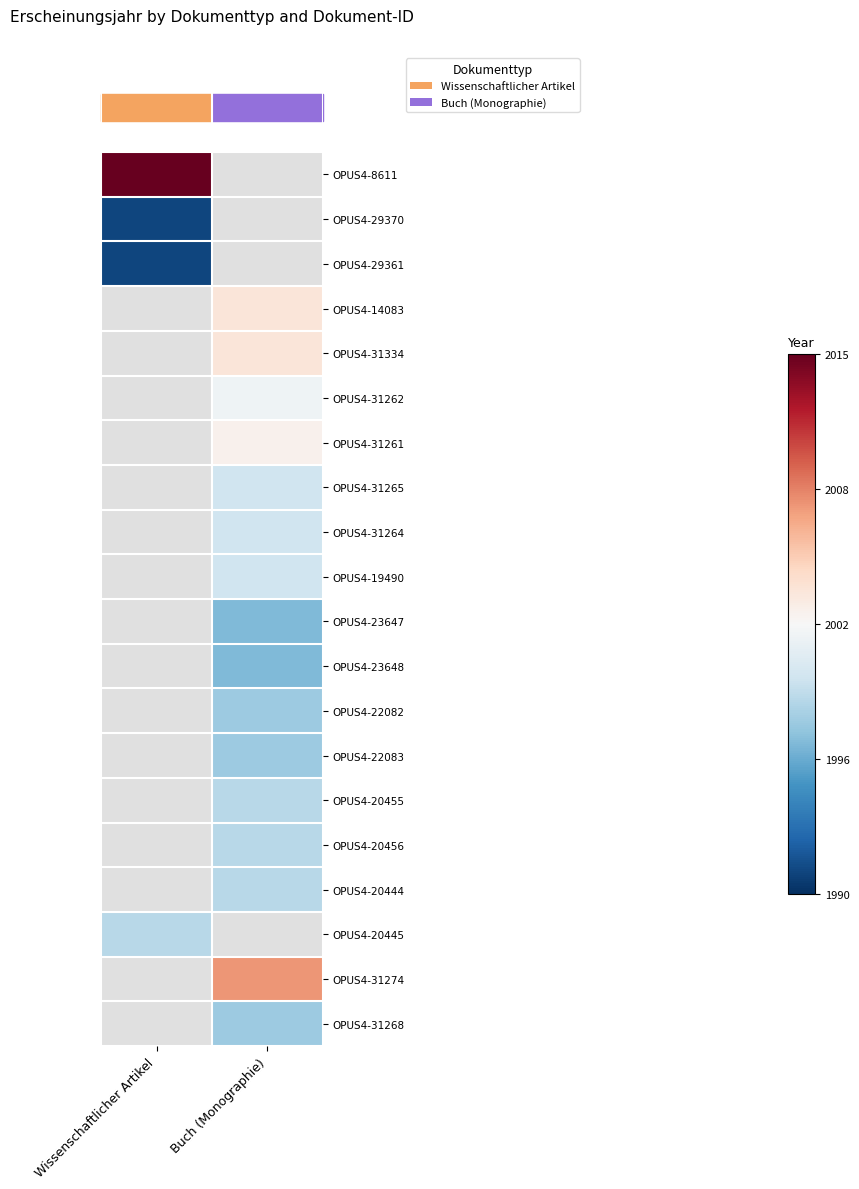

Is the value of OPUS4-23648 at Wissenschaftlicher Artikel greater than the value of OPUS4-31264 at Wissenschaftlicher Artikel?

No